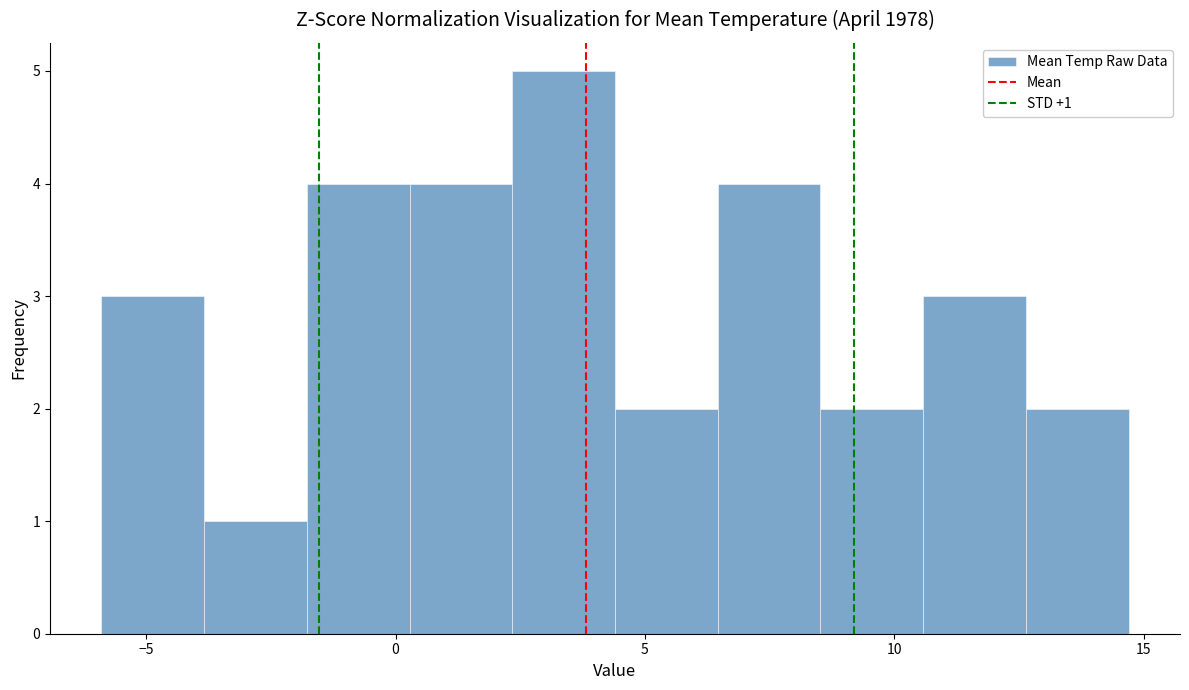

Which range on the x-axis has the tallest bar?

2.5 to 4.5